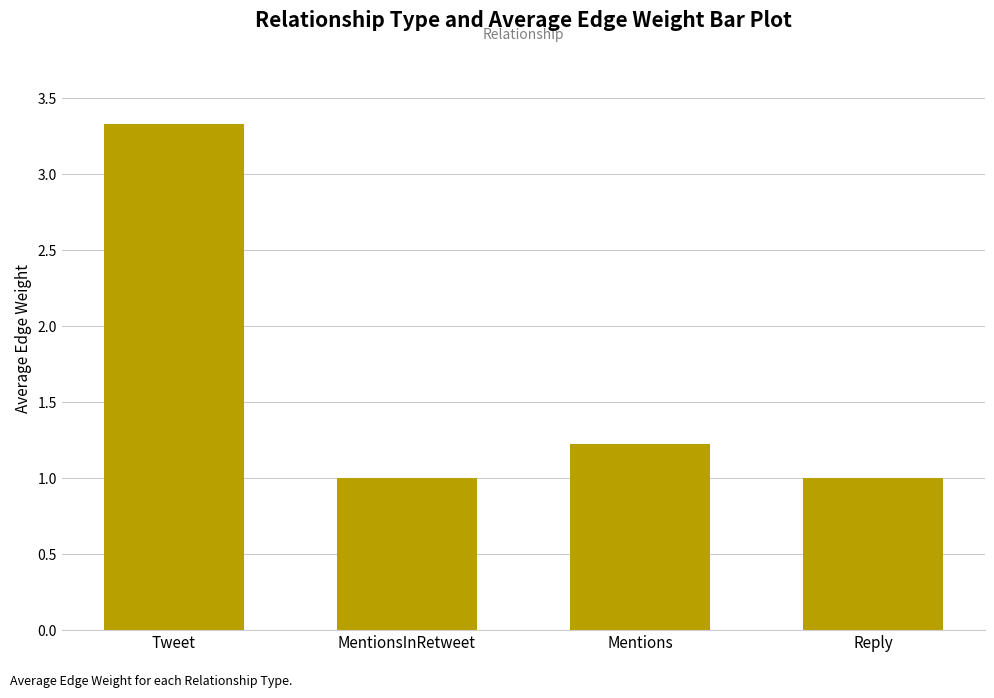

The value at Reply is 1.0. True or false?

True